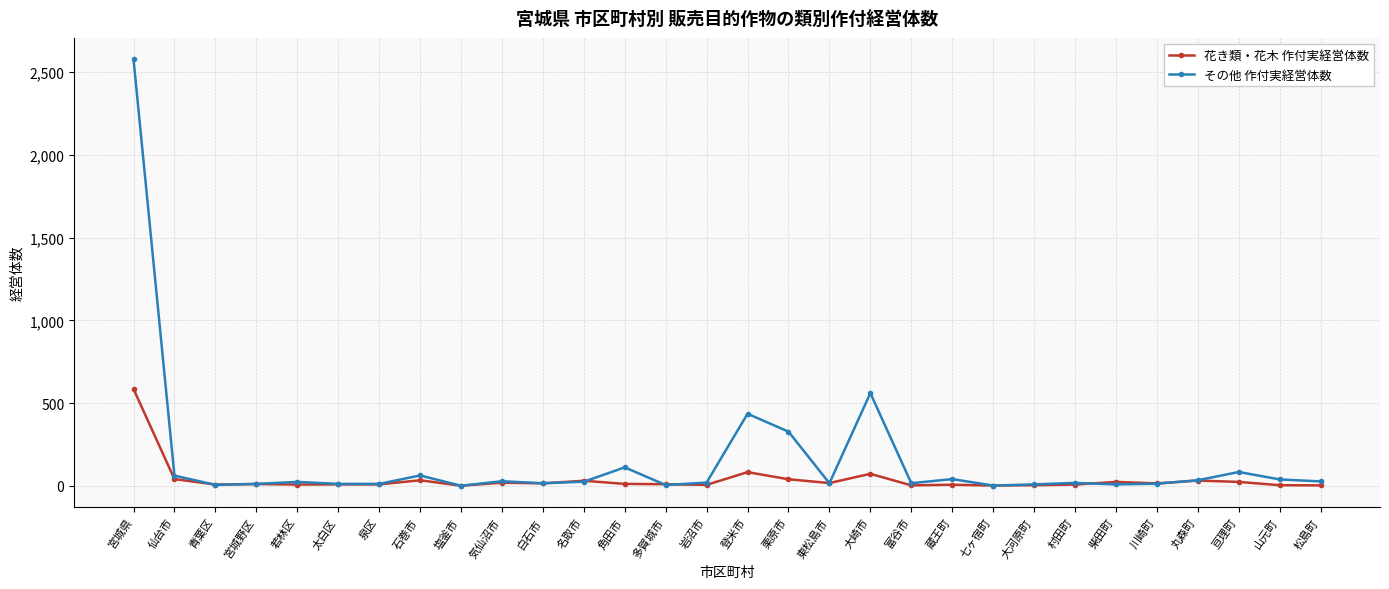

Where does the 花き類・花木 作付実経営体数 series first go above 11?

宮城県